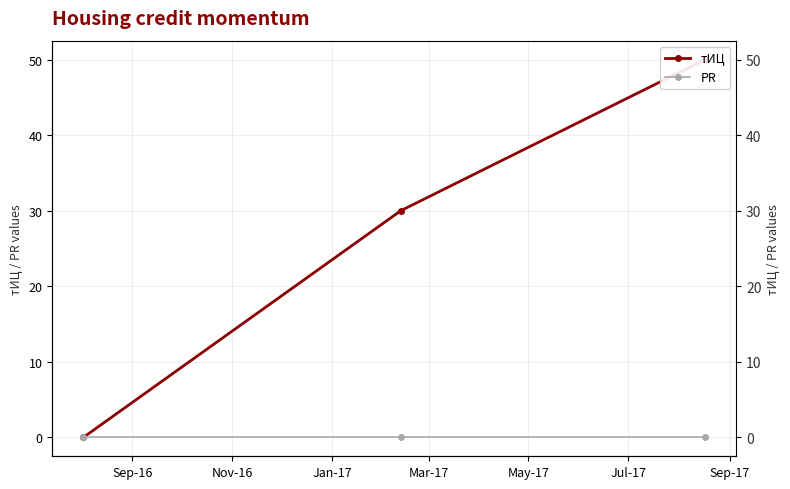

What is the sum of all тИЦ values?

80